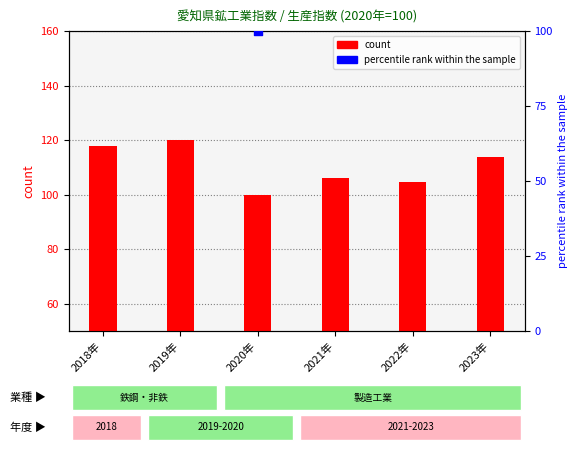

What are all the series names shown in the legend?

count, percentile rank within the sample